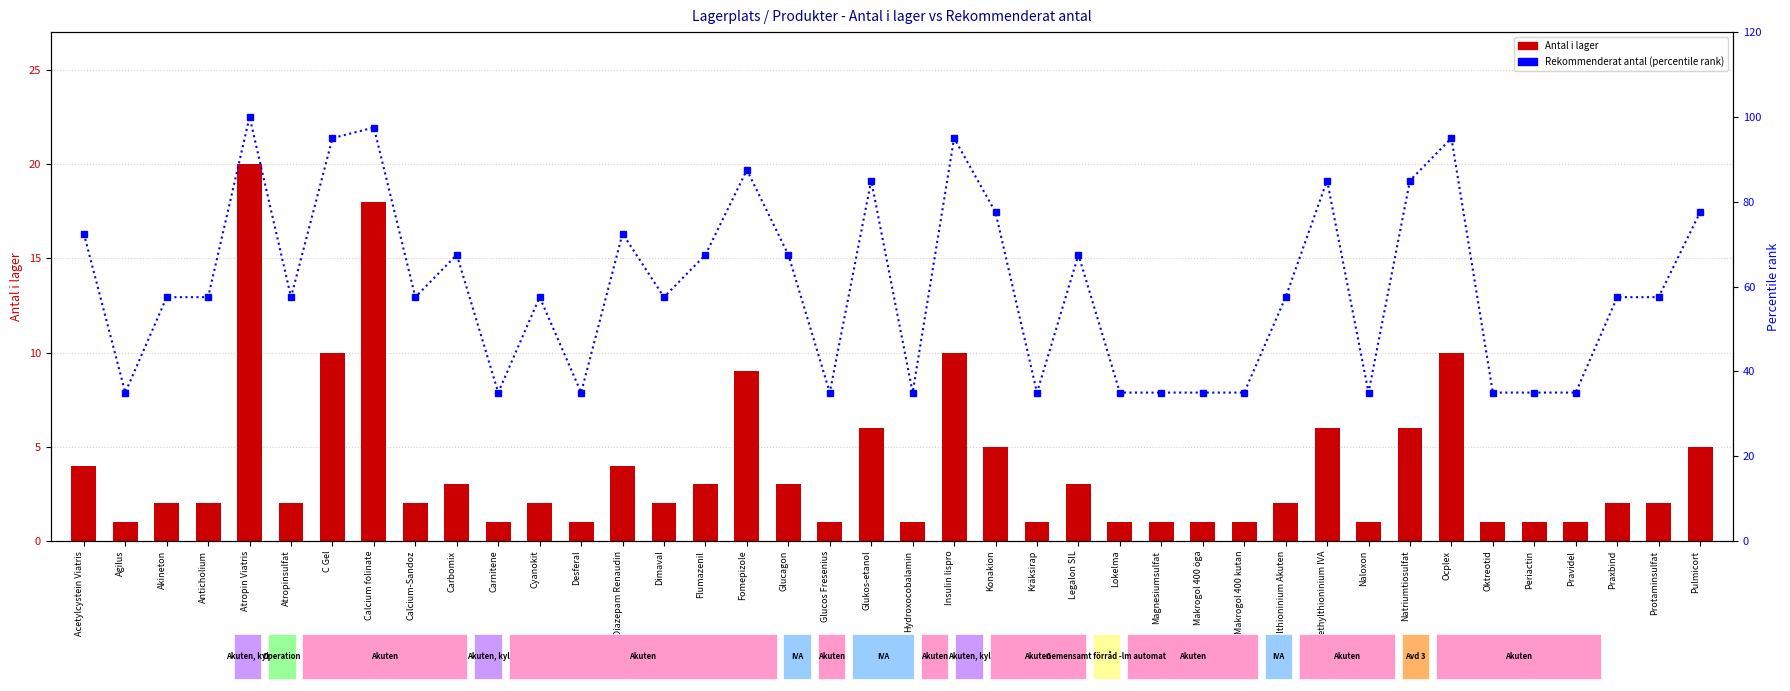

At which category is the sum across all series the highest?

Atropin Viatris